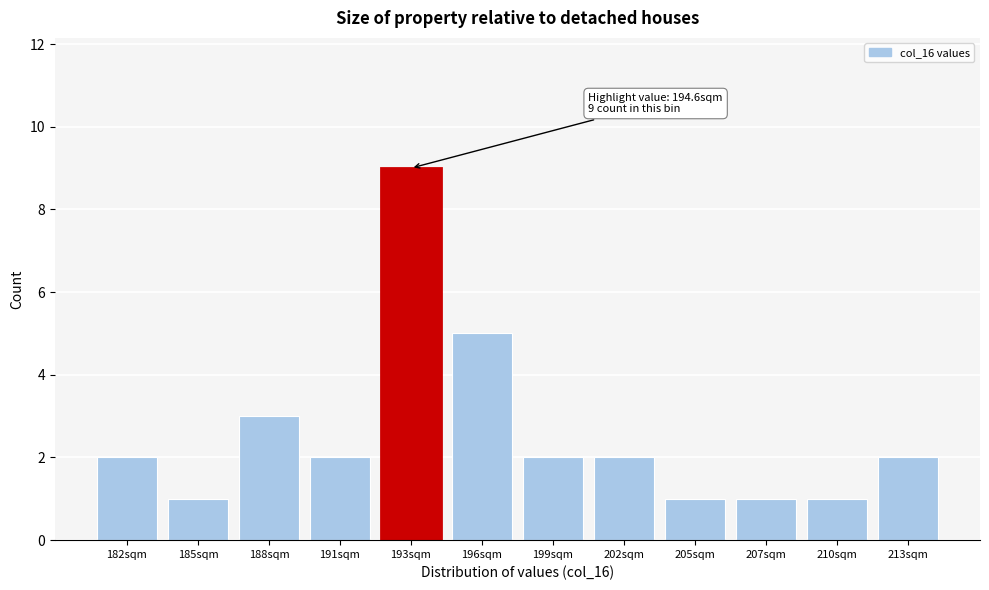

Reading left to right, extract all data points from this chart.

182sqm=2	185sqm=1	188sqm=3	191sqm=2	193sqm=9	196sqm=5	199sqm=2	202sqm=2	205sqm=1	207sqm=1	210sqm=1	213sqm=2